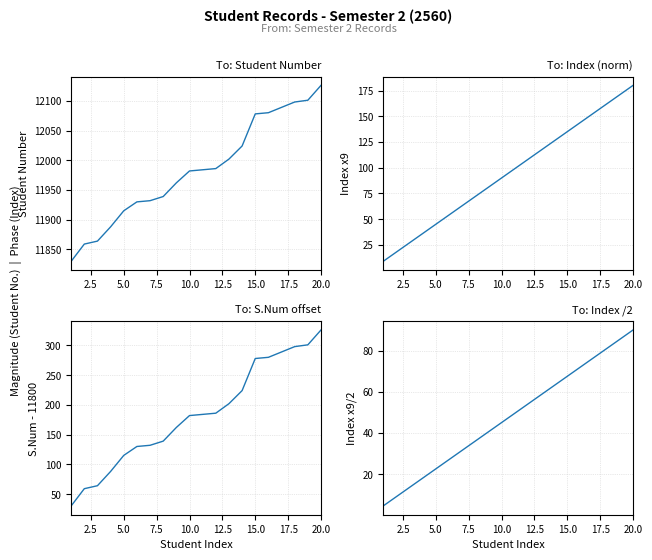

Which series has the largest total across all categories?

Student Number